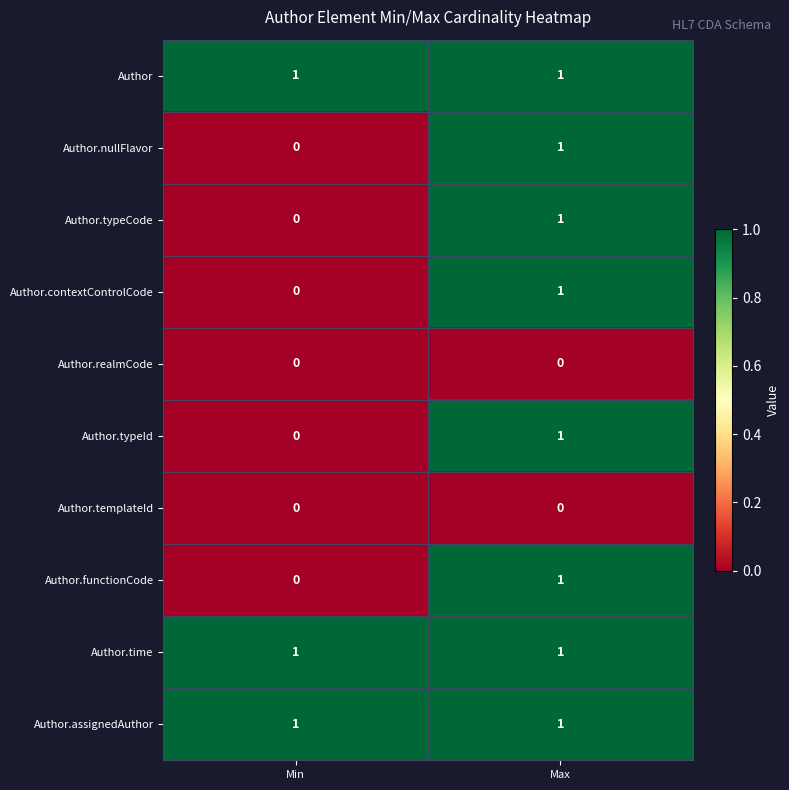

The Author.functionCode series shows 1 at Max. True or false?

True